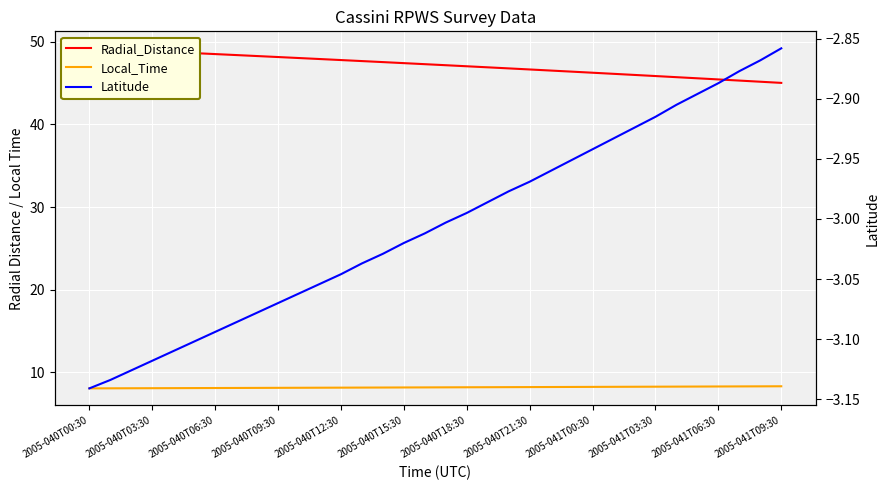

True or false: Local_Time and Radial_Distance cross at least once.

False